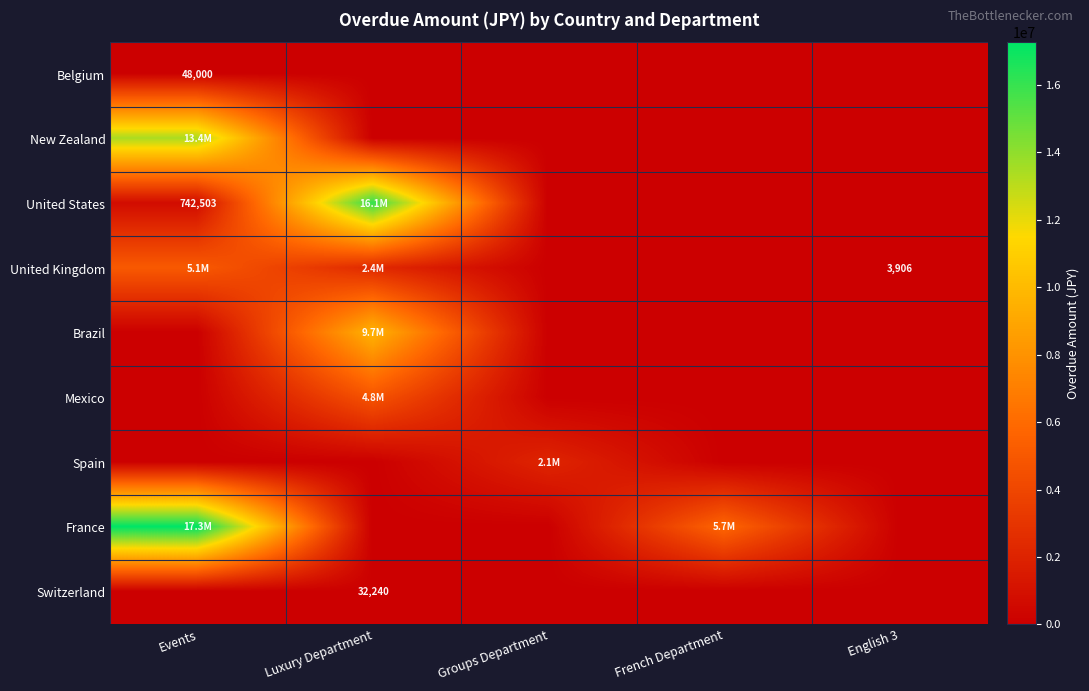

What is the highest value of the New Zealand series?

13437027.4